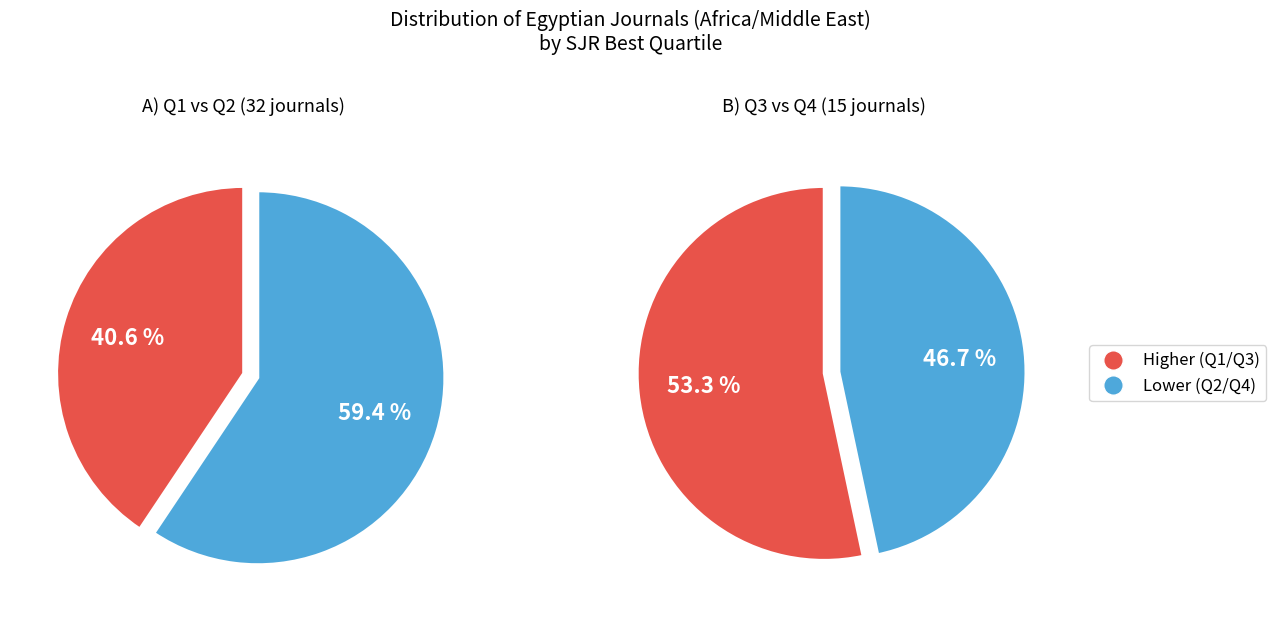

What percentage is NOT represented by Q3?

83.0%